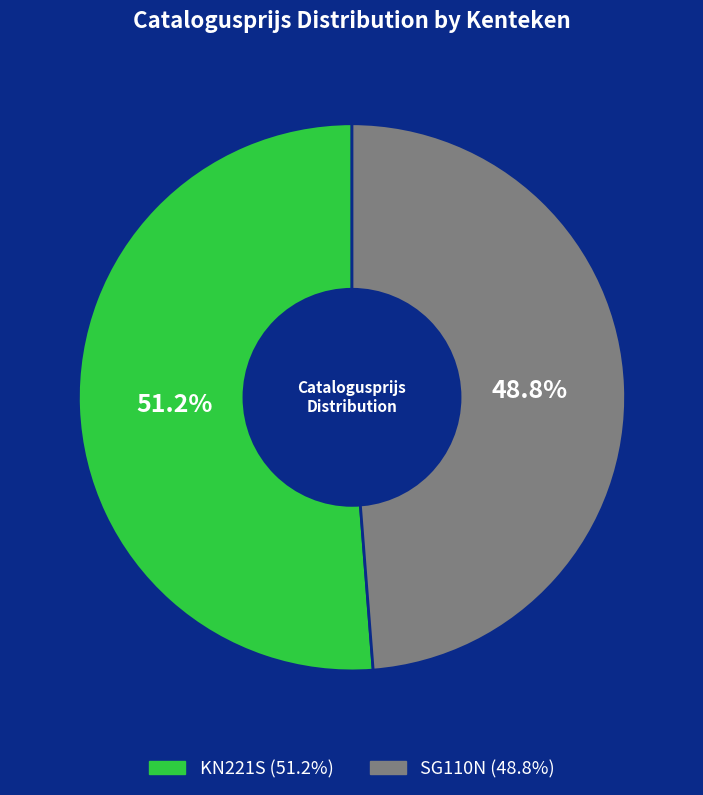

Does any single category account for the majority?

Yes